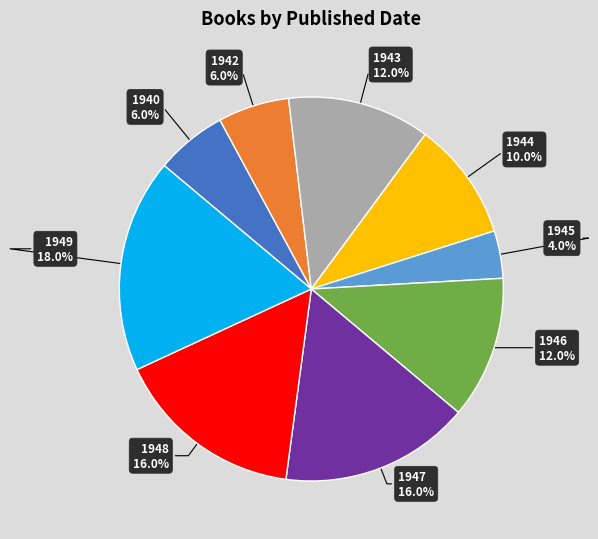

Approximately how many times larger is the value at 1949 18.0% compared to 1946 12.0%?

1.5